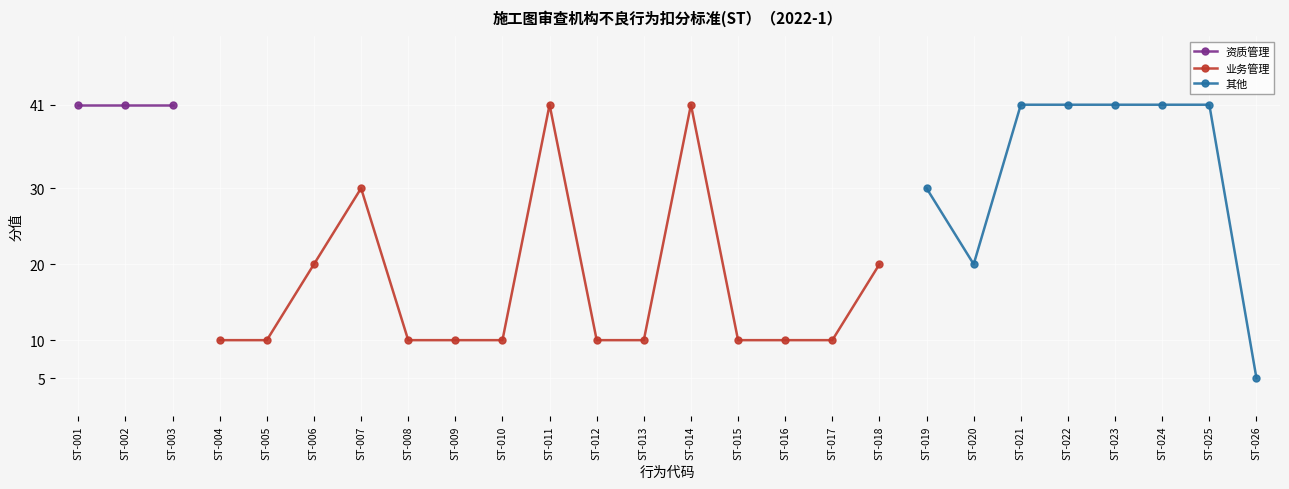

At which category does the chart reach its minimum across all series?

ST-026